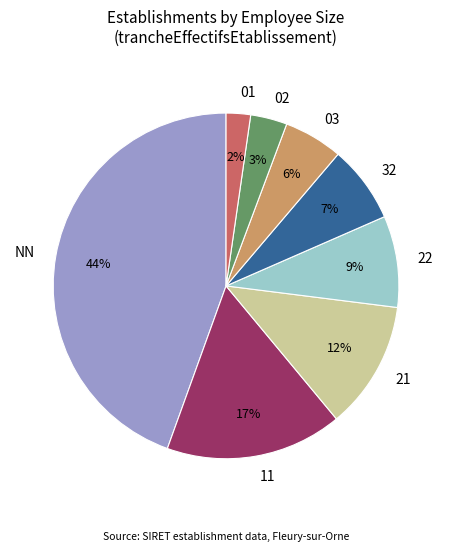

Does any single category account for the majority?

No